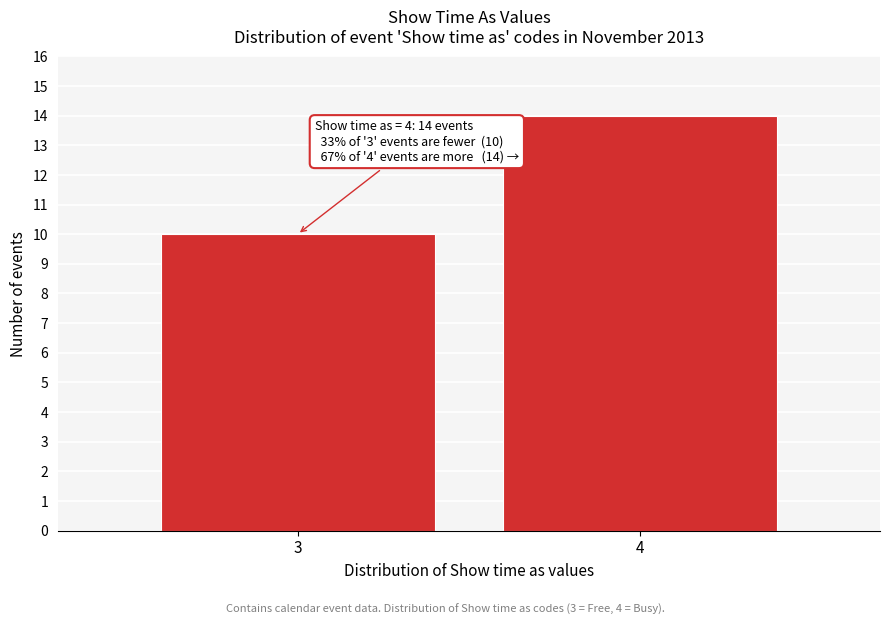

Reading left to right, extract all data points from this chart.

10	14